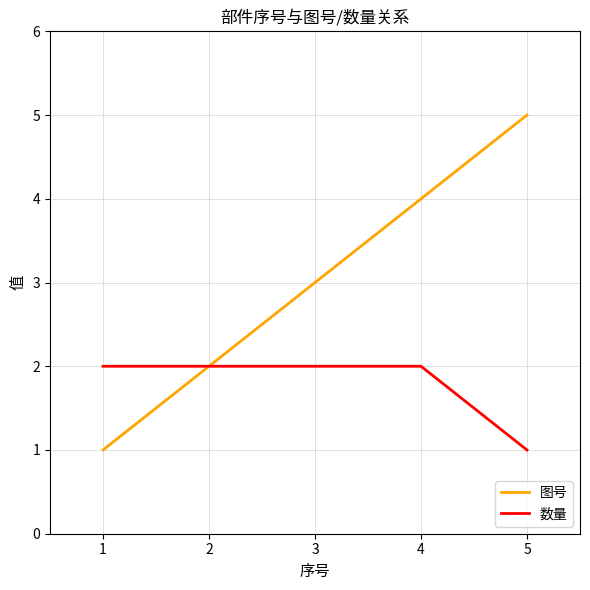

The 图号 series shows 7 at 3. True or false?

False